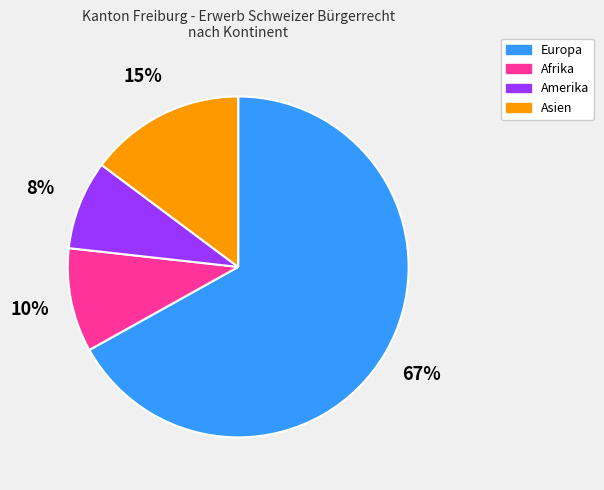

What is the majority slice?

Europa